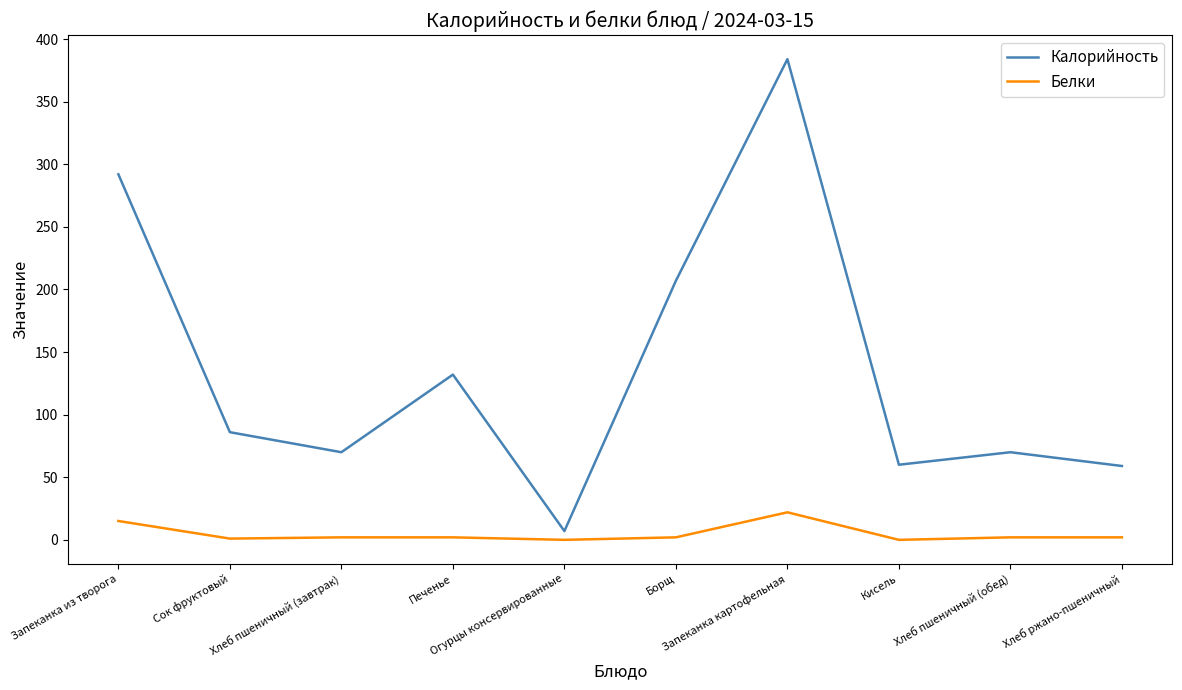

Rank the series by their maximum value, from lowest to highest.

Белки, Калорийность